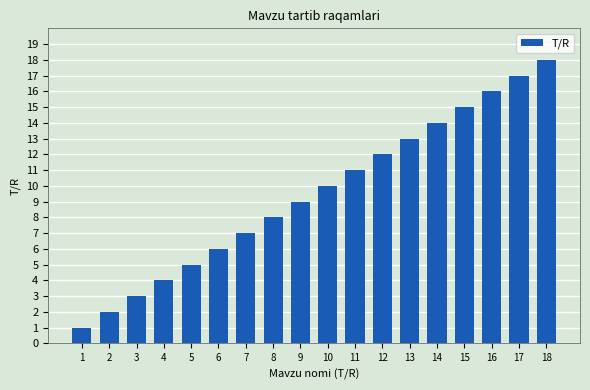

Does the chart contain any negative values?

No